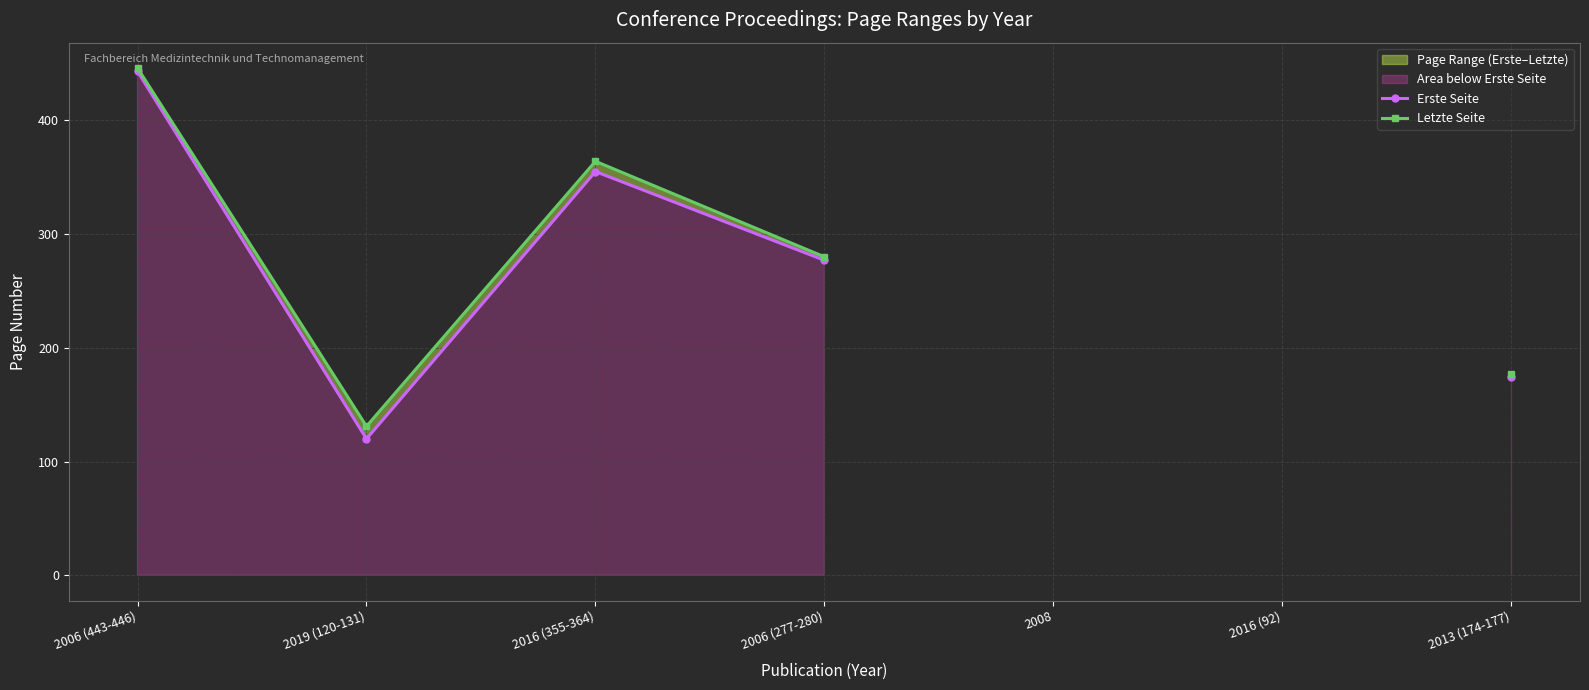

List the labels in order of Letzte Seite value, smallest first.

2019 (120-131), 2013 (174-177), 2006 (277-280), 2016 (355-364), 2006 (443-446), 2008, 2016 (92)